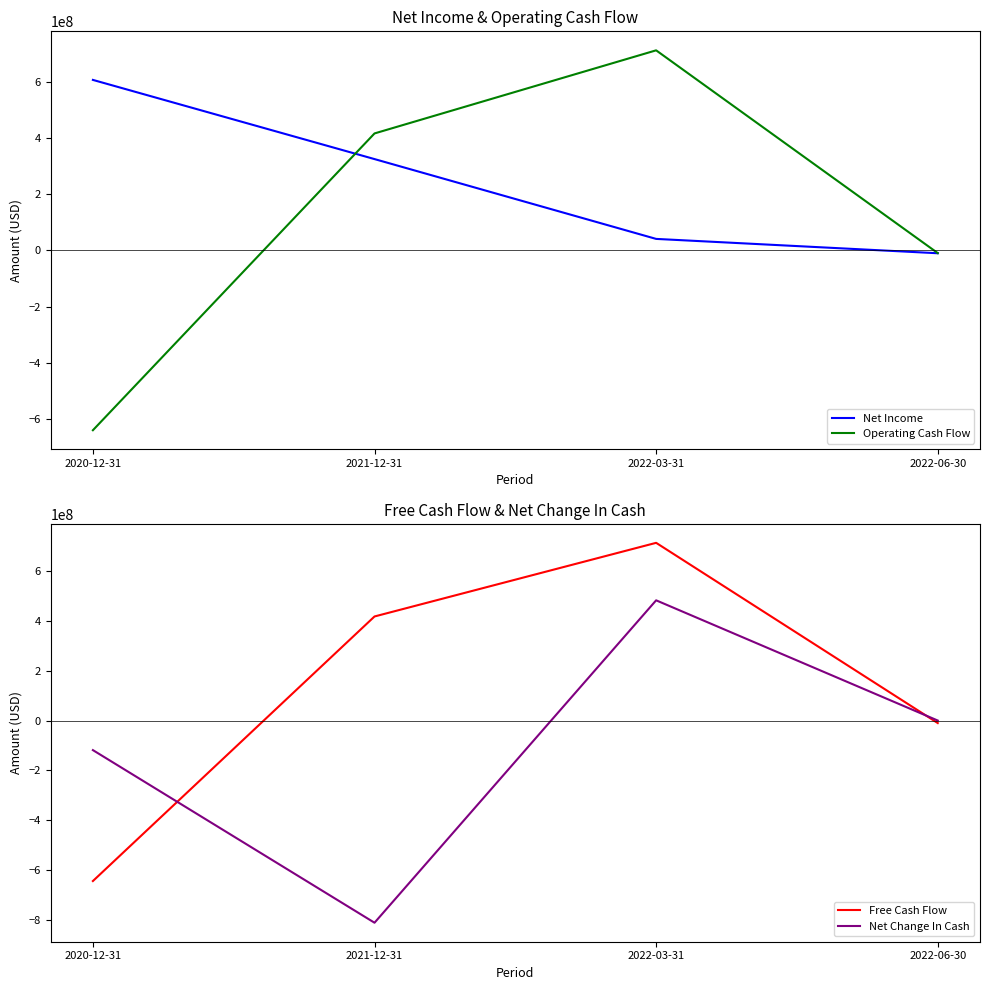

True or false: Operating Cash Flow has more than 0 points higher than both neighbors.

True